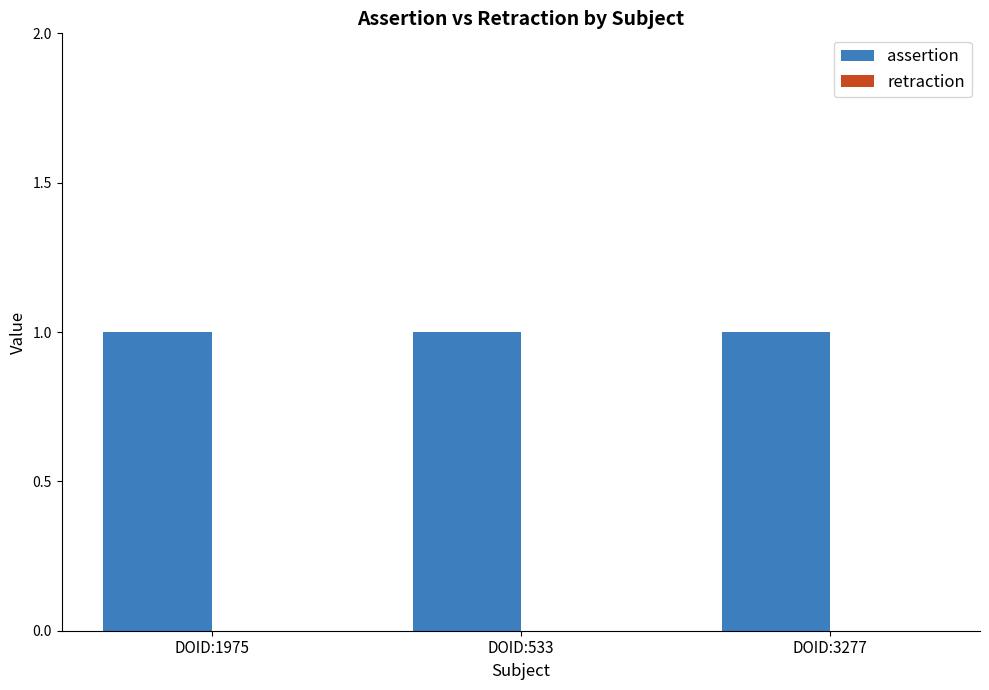

Reading left to right, extract all data points from this chart.

assertion: 1	1	1
retraction: 0	0	0